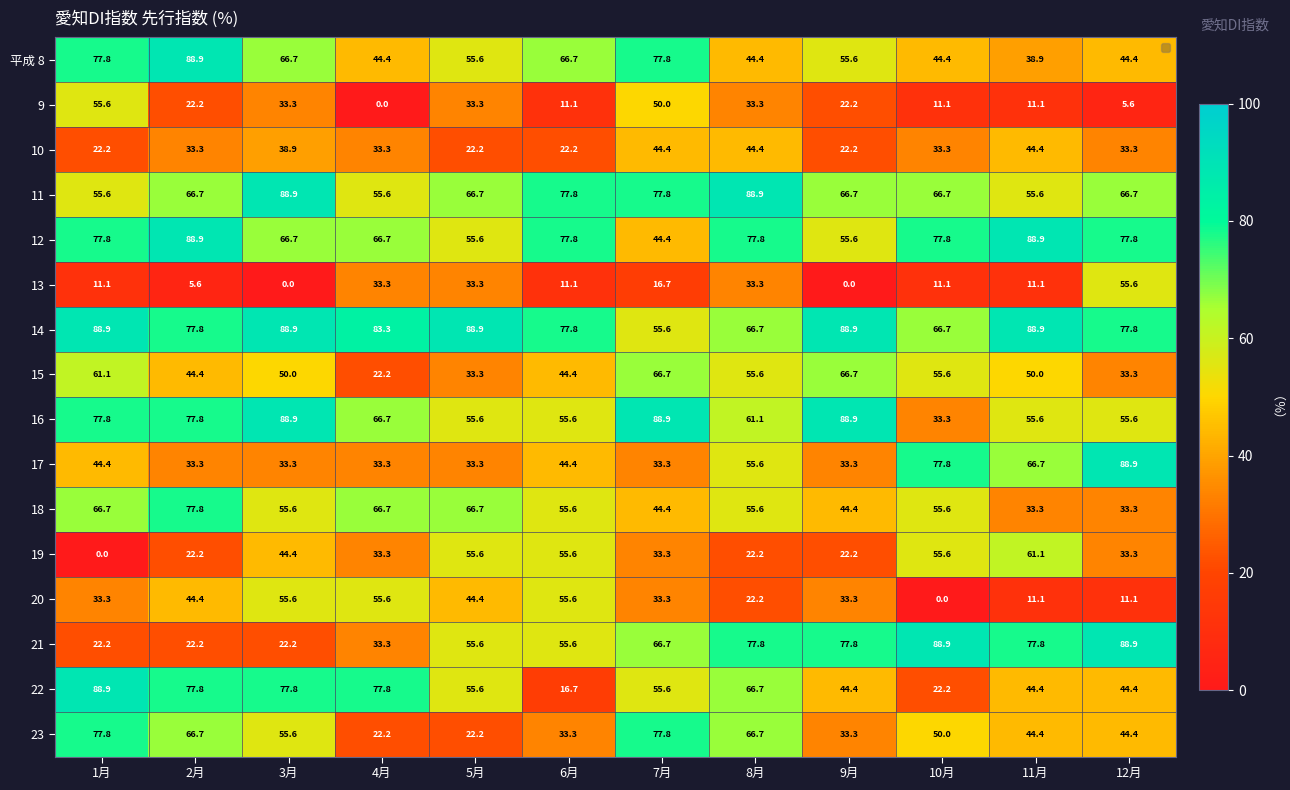

What value does the 22 series have at 9月?

44.4